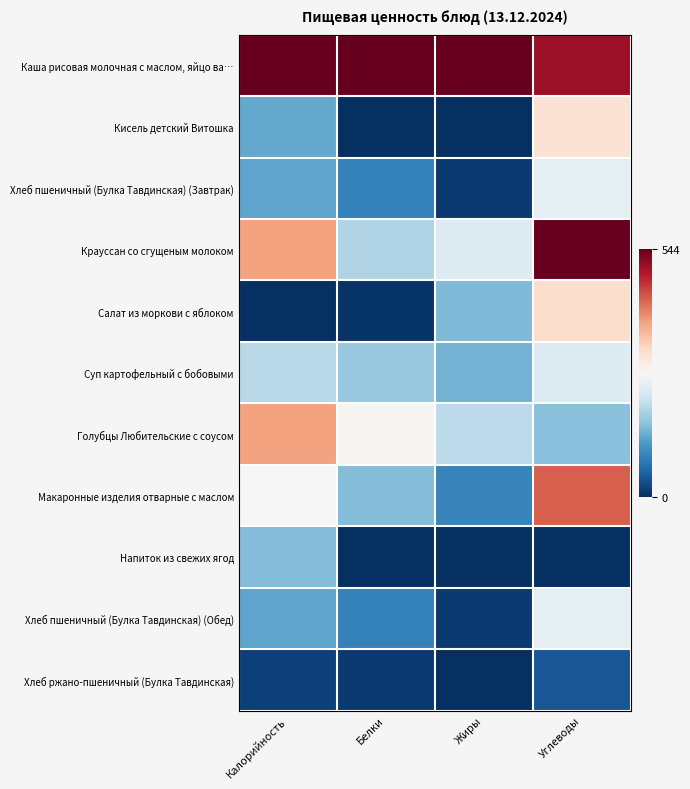

Reading left to right, transcribe all the data shown in this chart.

Каша рисовая молочная с маслом, яйцо ва…: Калорийность=1.0	Белки=1.0	Жиры=1.0	Углеводы=0.9
Кисель детский Витошка: Калорийность=0.2	Белки=0.0	Жиры=0.0	Углеводы=0.6
Хлеб пшеничный (Булка Тавдинская) (Завтрак): Калорийность=0.2	Белки=0.2	Жиры=0.0	Углеводы=0.5
Крауссан со сгущеным молоком: Калорийность=0.7	Белки=0.4	Жиры=0.4	Углеводы=1.0
Салат из моркови с яблоком: Калорийность=0.0	Белки=0.0	Жиры=0.3	Углеводы=0.6
Суп картофельный с бобовыми: Калорийность=0.4	Белки=0.3	Жиры=0.3	Углеводы=0.4
Голубцы Любительские с соусом: Калорийность=0.7	Белки=0.5	Жиры=0.4	Углеводы=0.3
Макаронные изделия отварные с маслом: Калорийность=0.5	Белки=0.3	Жиры=0.2	Углеводы=0.8
Напиток из свежих ягод: Калорийность=0.3	Белки=0.0	Жиры=0.0	Углеводы=0.0
Хлеб пшеничный (Булка Тавдинская) (Обед): Калорийность=0.2	Белки=0.2	Жиры=0.0	Углеводы=0.5
Хлеб ржано-пшеничный (Булка Тавдинская): Калорийность=0.0	Белки=0.0	Жиры=0.0	Углеводы=0.1